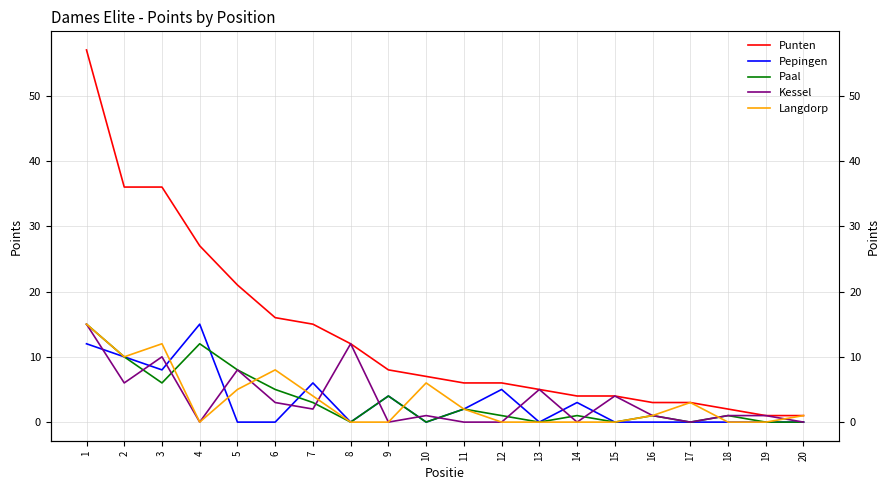

What is the value of the Pepingen point at the 14th from the left?

3